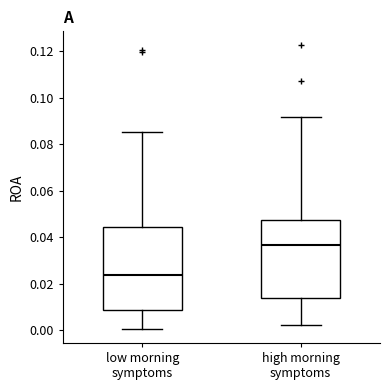

Which box has the lowest median line?

low morning symptoms